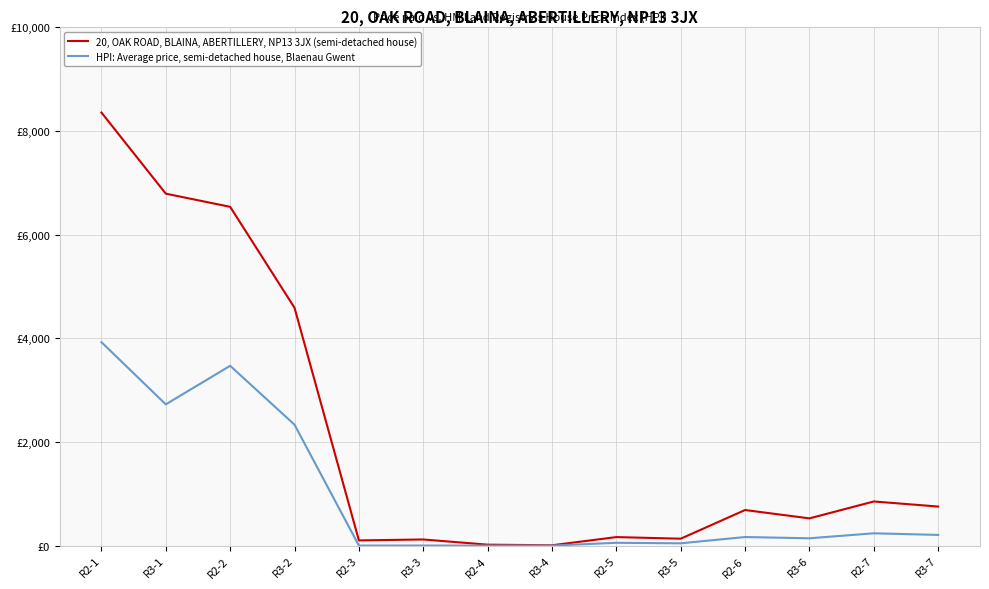

List the series in order of their peak value, highest first.

20, OAK ROAD, BLAINA, ABERTILLERY, NP13 3JX (semi-detached house), HPI: Average price, semi-detached house, Blaenau Gwent